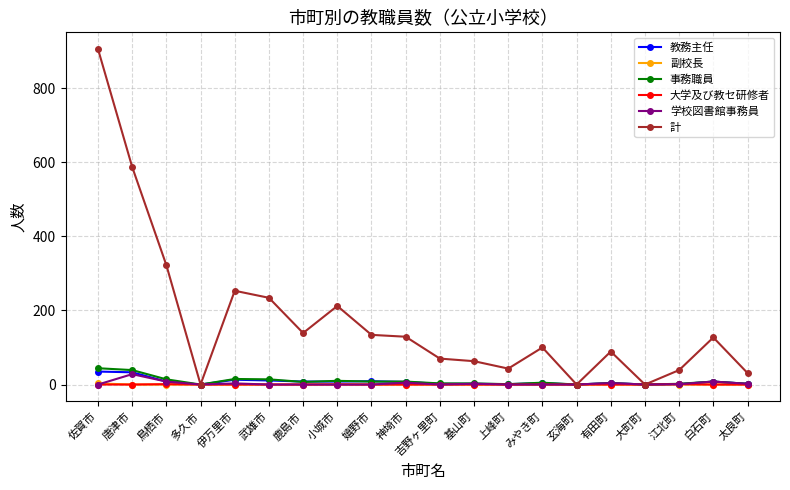

What is the difference between the 教務主任 values at 武雄市 and 鳥栖市?

3